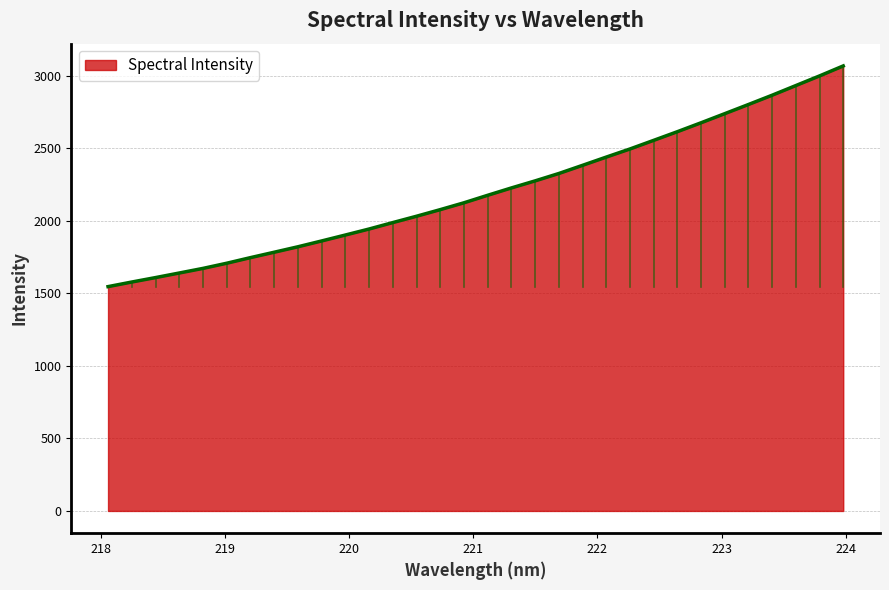

What is the smallest value displayed?

1546.0